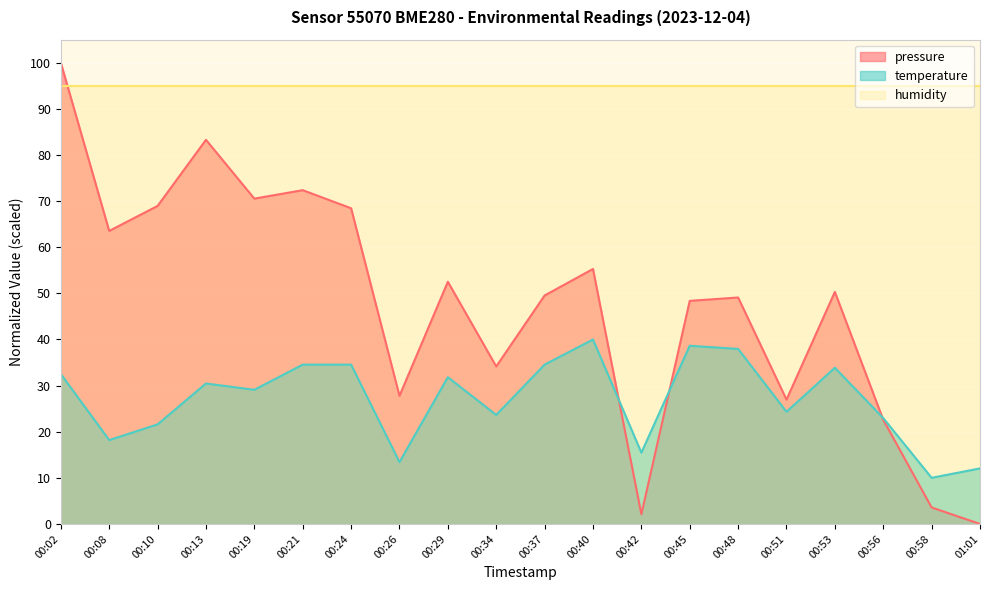

Is it true that pressure equals 107.8 at 00:24?

False